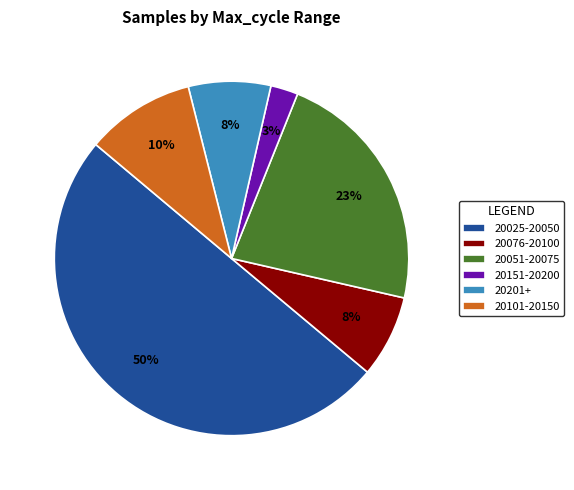

Which slice is the smallest?

20151-20200